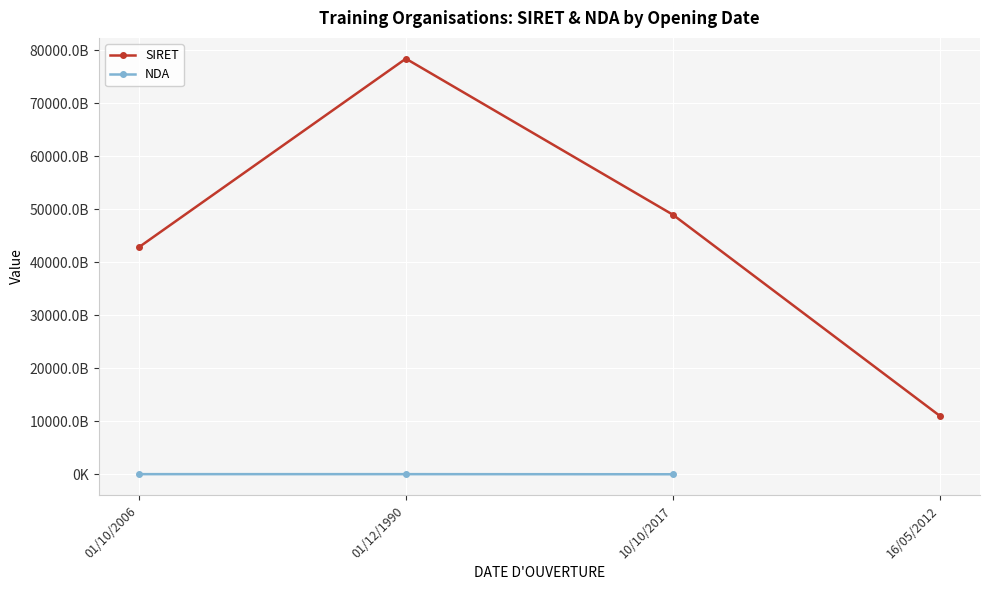

What are all the series names shown in the legend?

SIRET, NDA